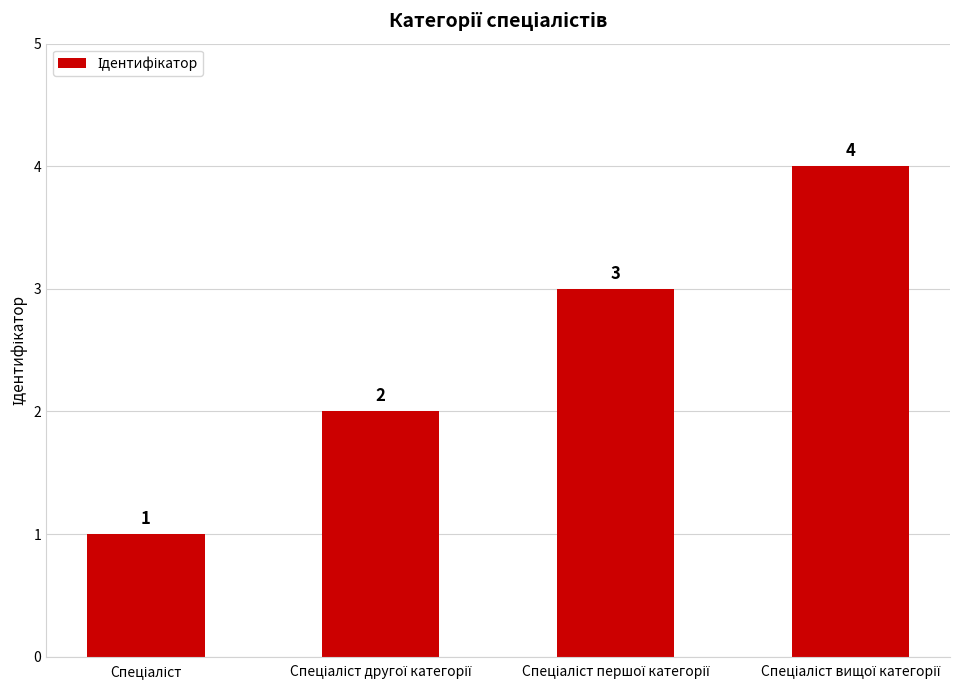

What is the difference between the maximum and second lowest values?

2